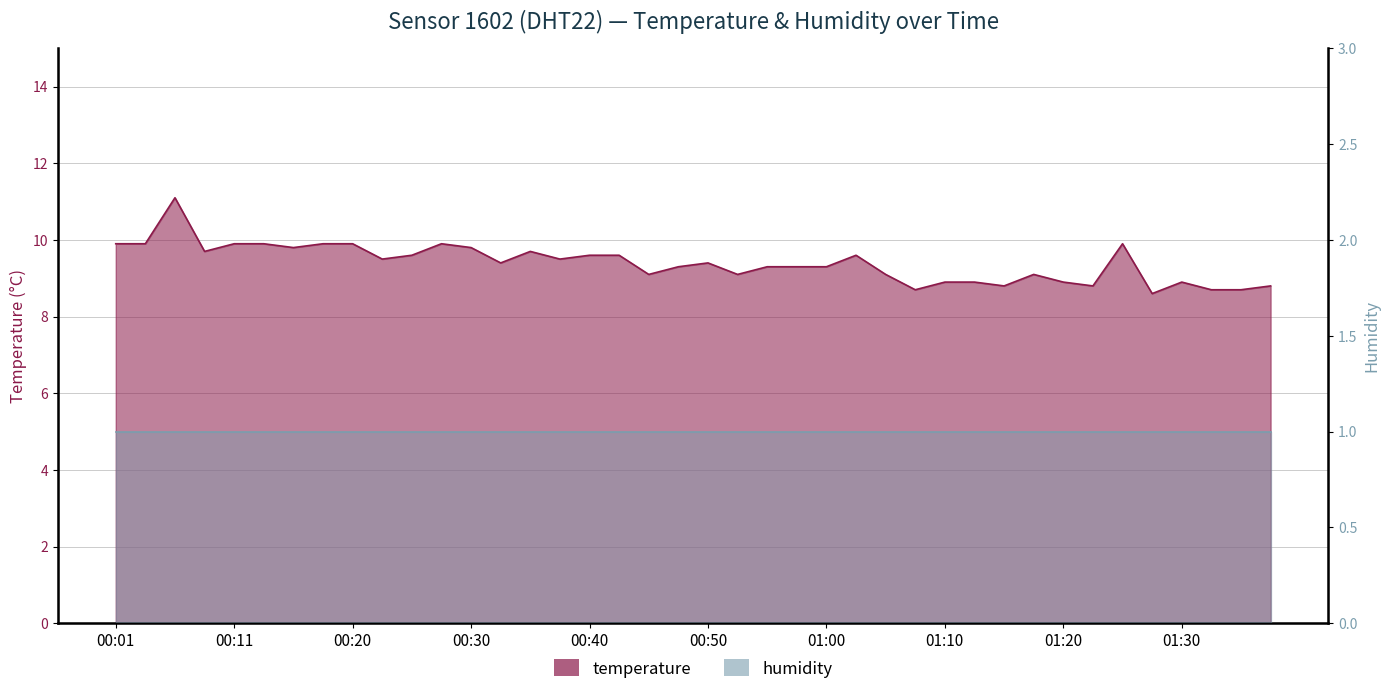

Where is the first local minimum?

00:08